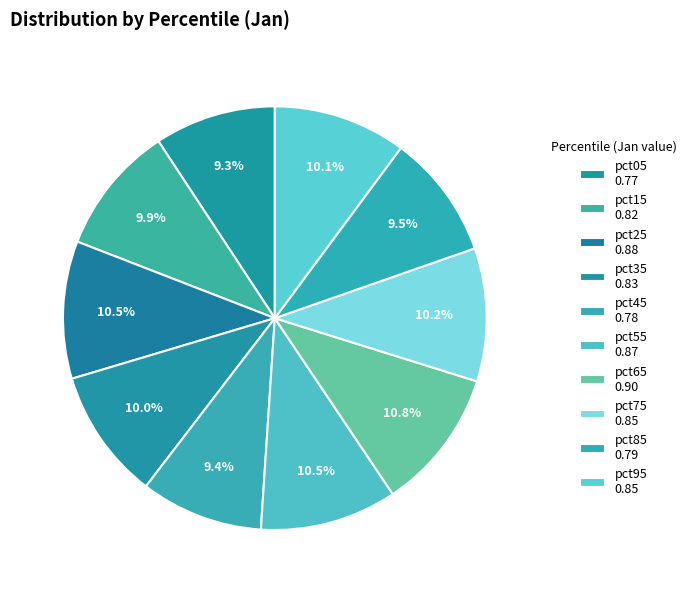

The pct65 slice represents 18% of the pie. True or false?

False